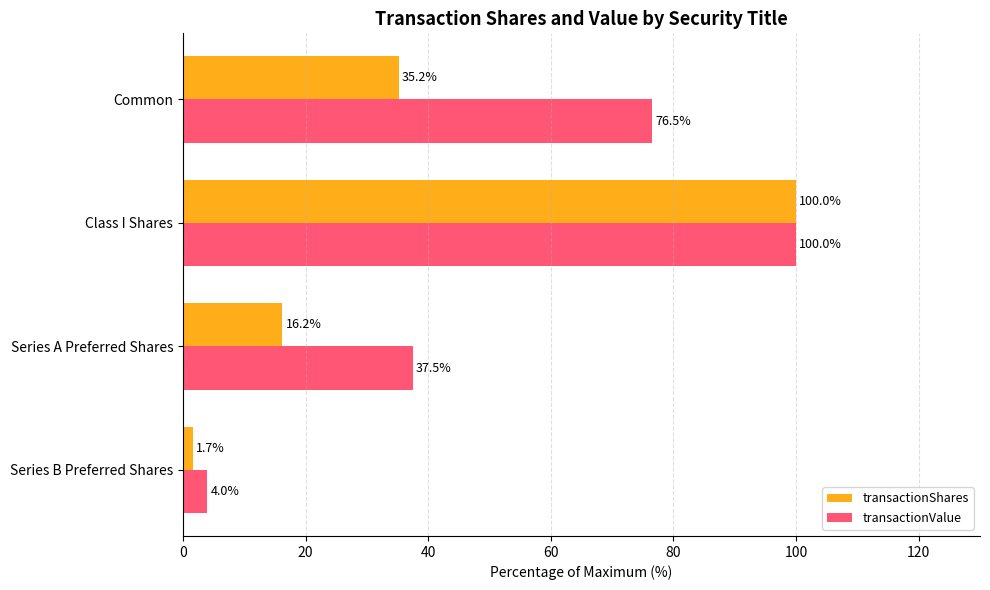

How many values in the transactionShares series exceed 35?

2